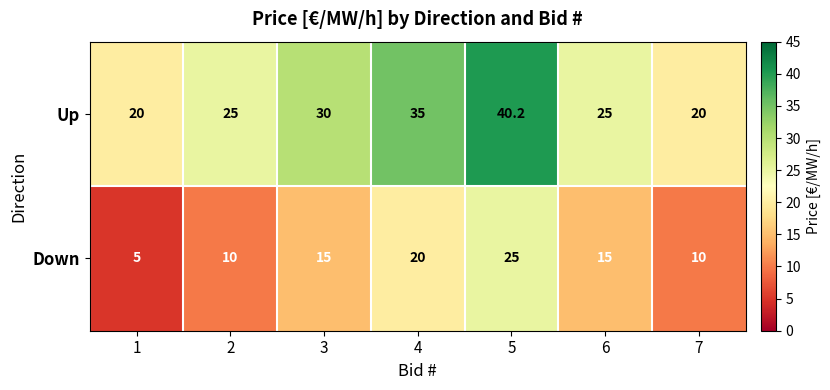

What is the sum of all Down values?

100.0